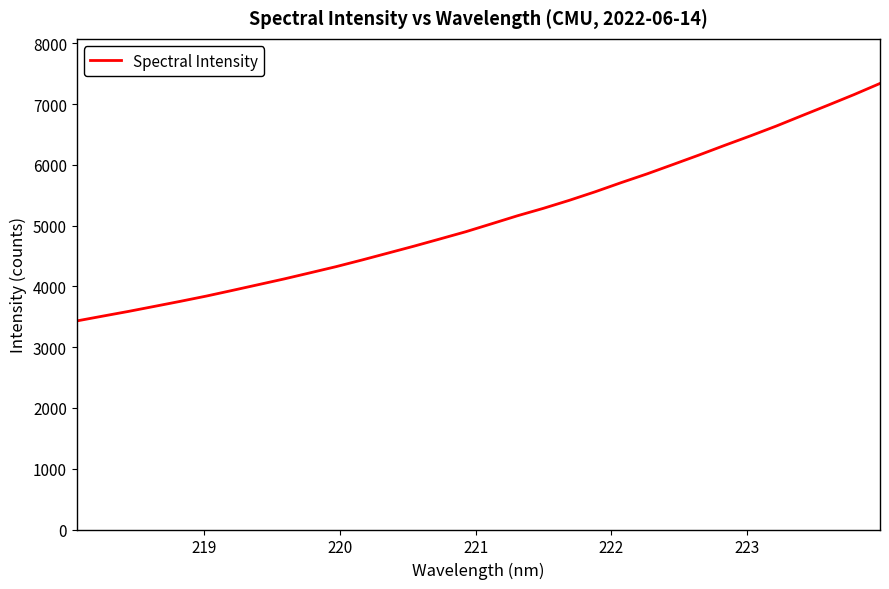

What is the minimum value shown in the chart?

3432.1